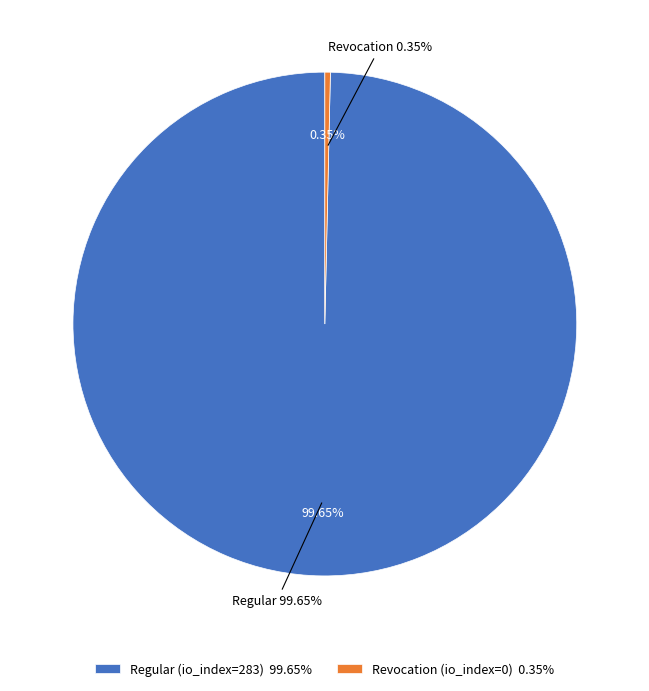

Is it true that Revocation (io_index=0) is 0% of the pie?

True